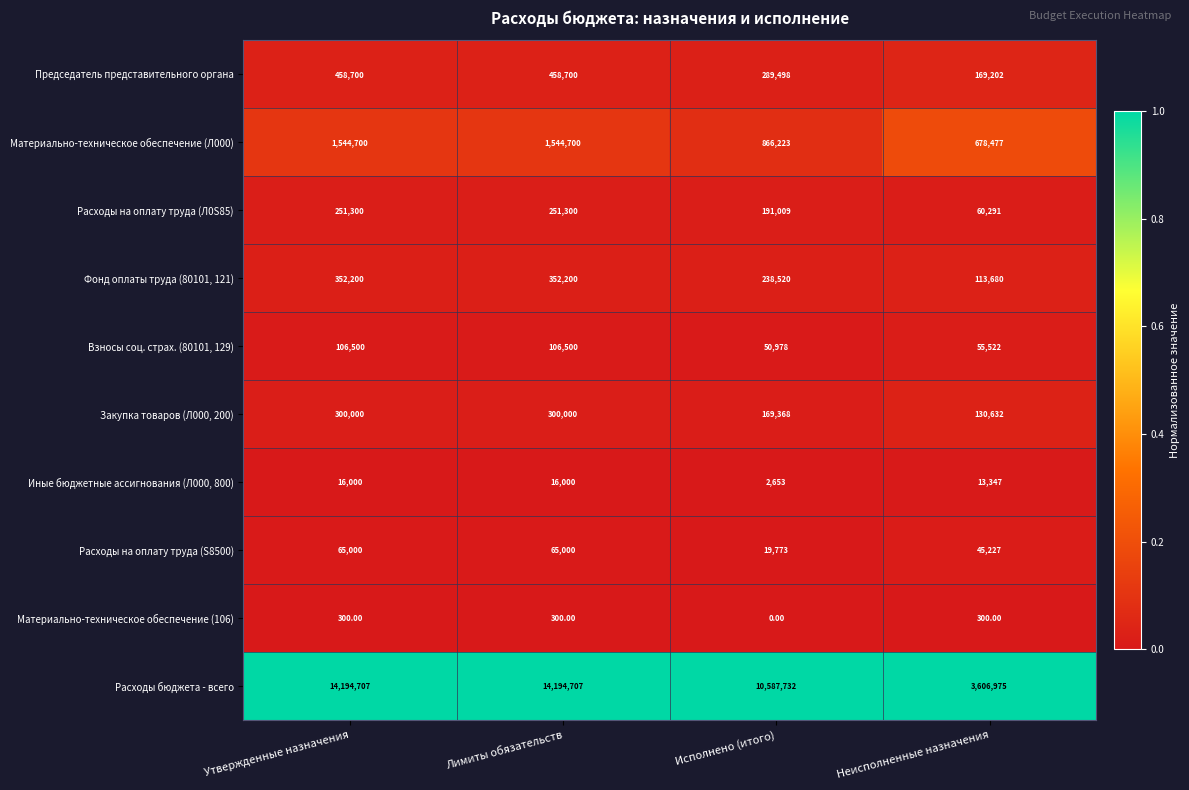

What is the sum of the Иные бюджетные ассигнования (Л000, 800) values at Утвержденные назначения and Исполнено (итого)?

18653